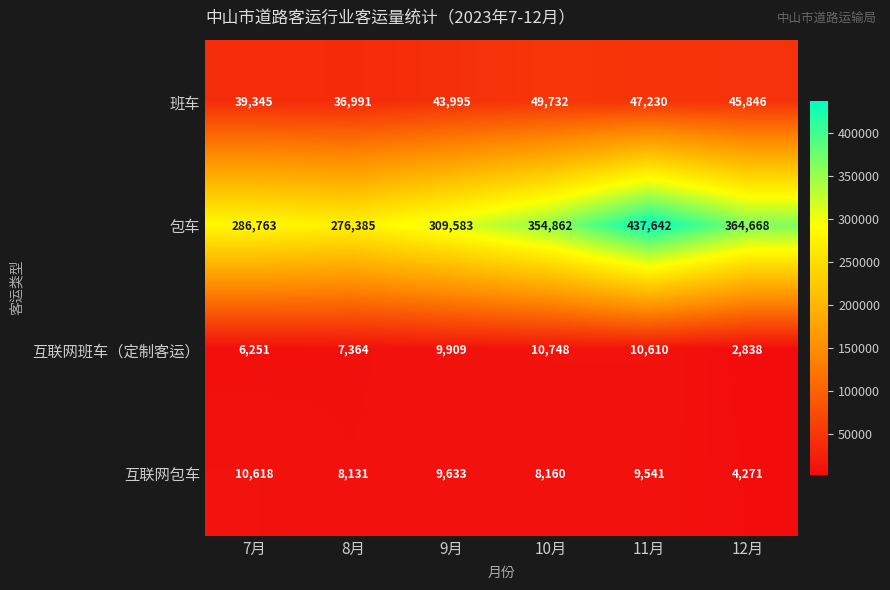

Rank the series by their maximum value, from highest to lowest.

包车, 班车, 互联网班车（定制客运）, 互联网包车